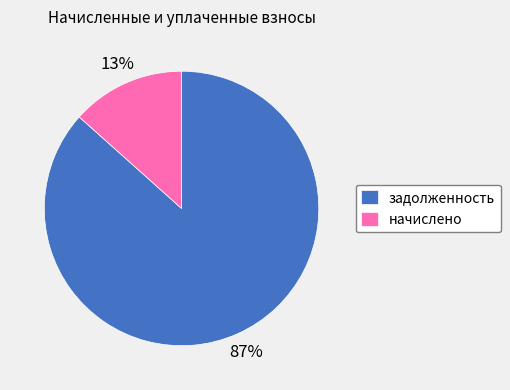

Which has a higher value, начислено or задолженность?

задолженность